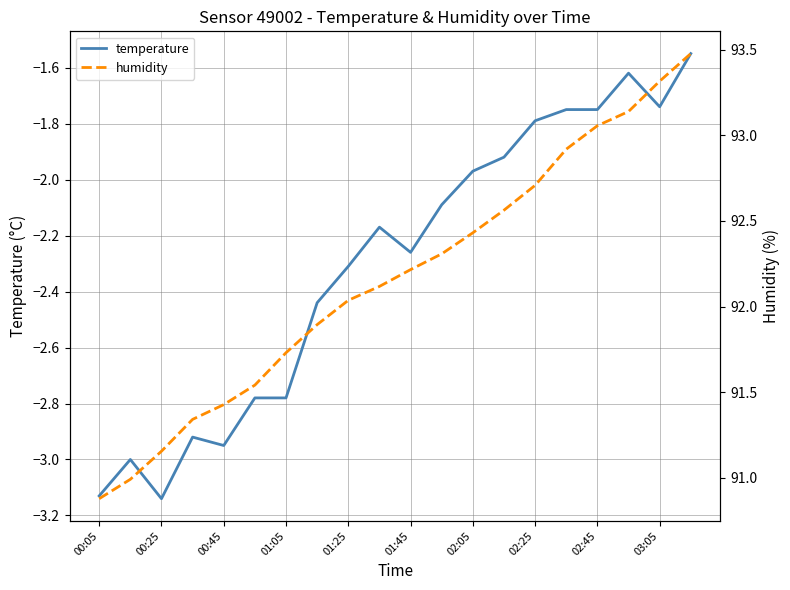

At which label is temperature closest to -2?

02:05